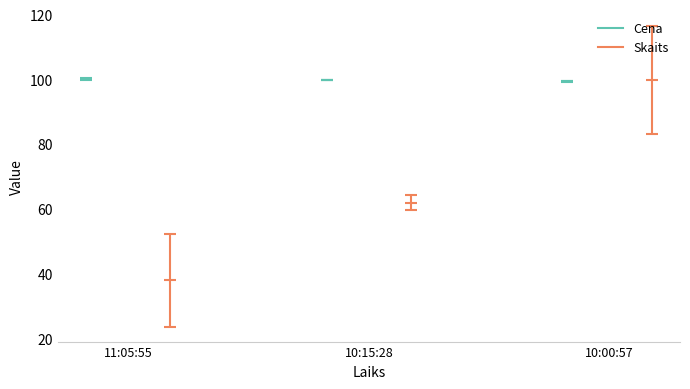

Reading left to right, list all the values displayed in this chart.

Cena: 100.2	99.9	99.4
Skaits: 37.9	61.9	99.8